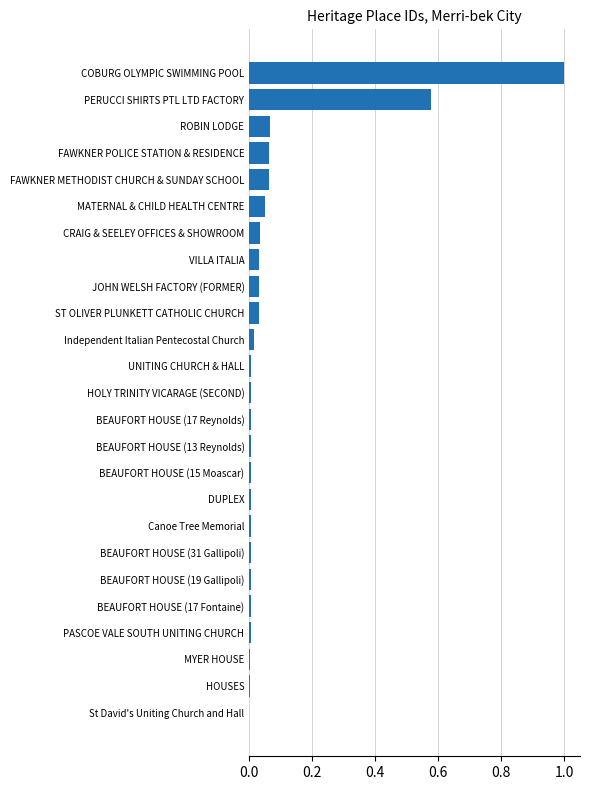

Is it true that the value at St David's Uniting Church and Hall is 0.5?

False